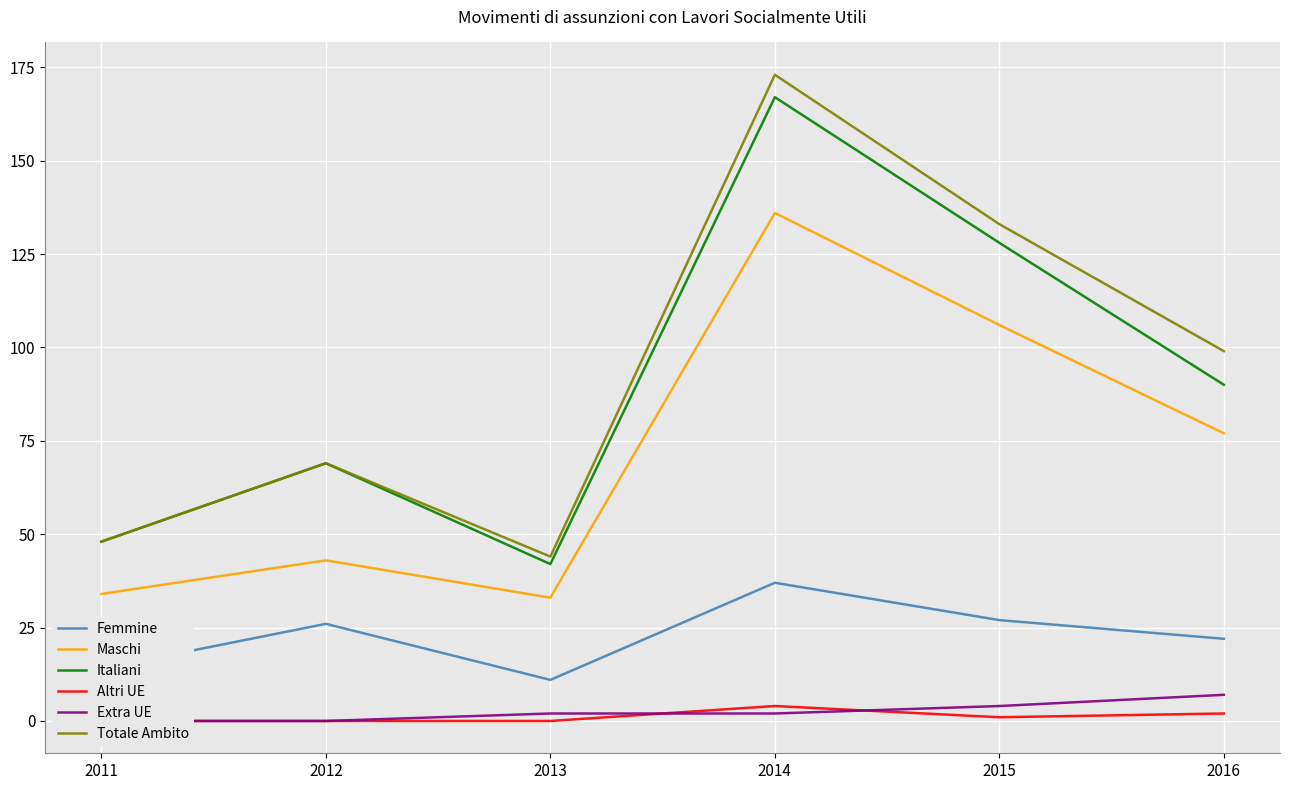

Reading left to right, transcribe all the data shown in this chart.

Femmine: 14	26	11	37	27	22
Maschi: 34	43	33	136	106	77
Italiani: 48	69	42	167	128	90
Altri UE: 0	0	0	4	1	2
Extra UE: 0	0	2	2	4	7
Totale Ambito: 48	69	44	173	133	99